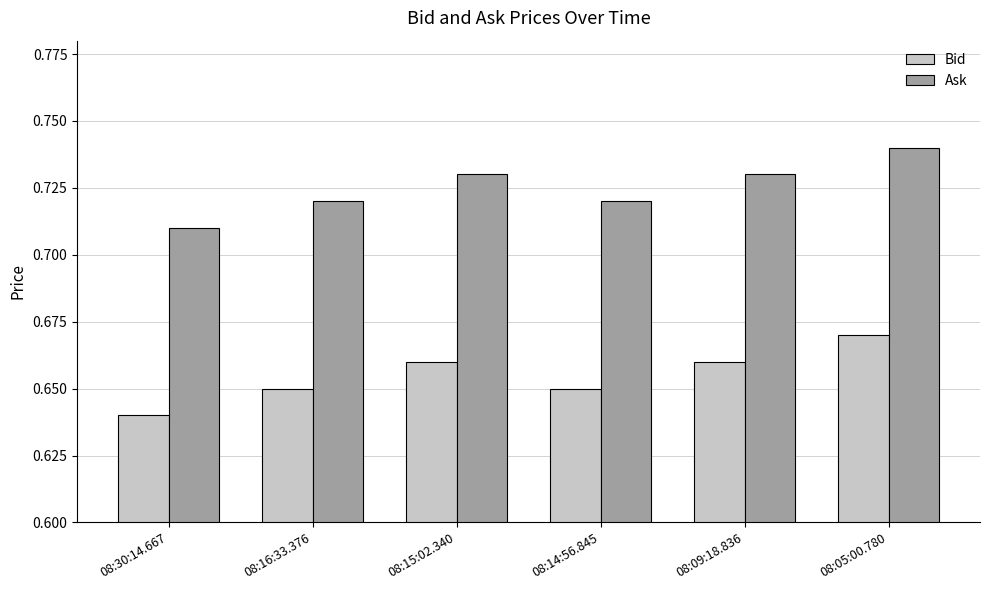

Rank the series by their average value, from lowest to highest.

Bid, Ask